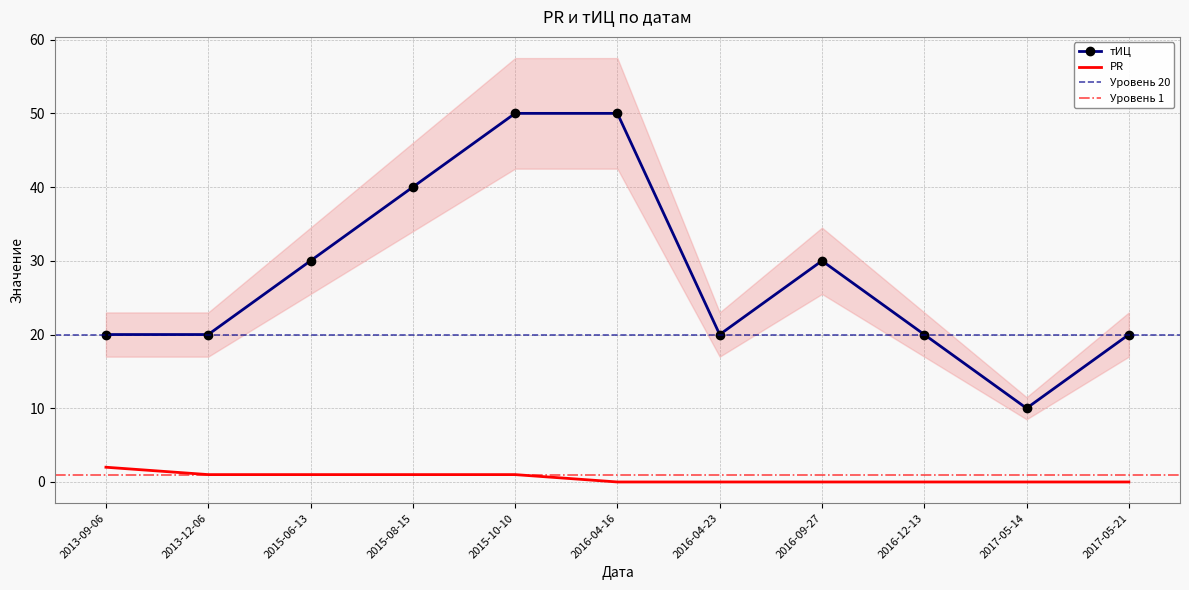

How many values in the PR series exceed 0?

5